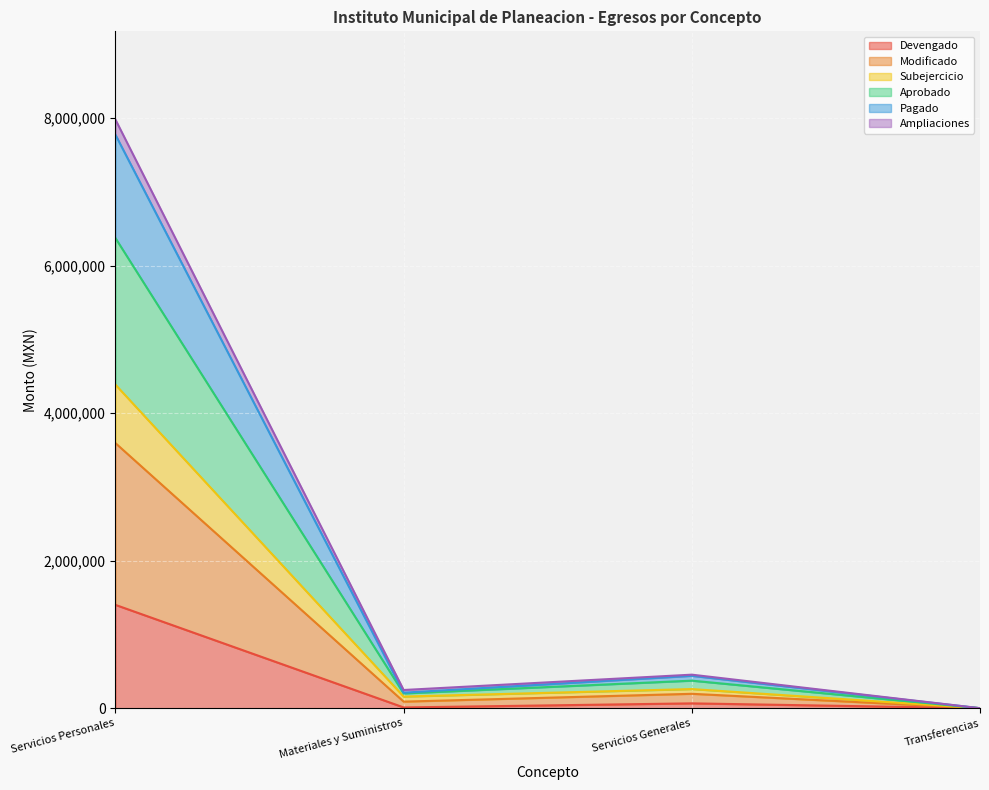

What is the label of the 2nd point from the left?

Materiales y Suministros